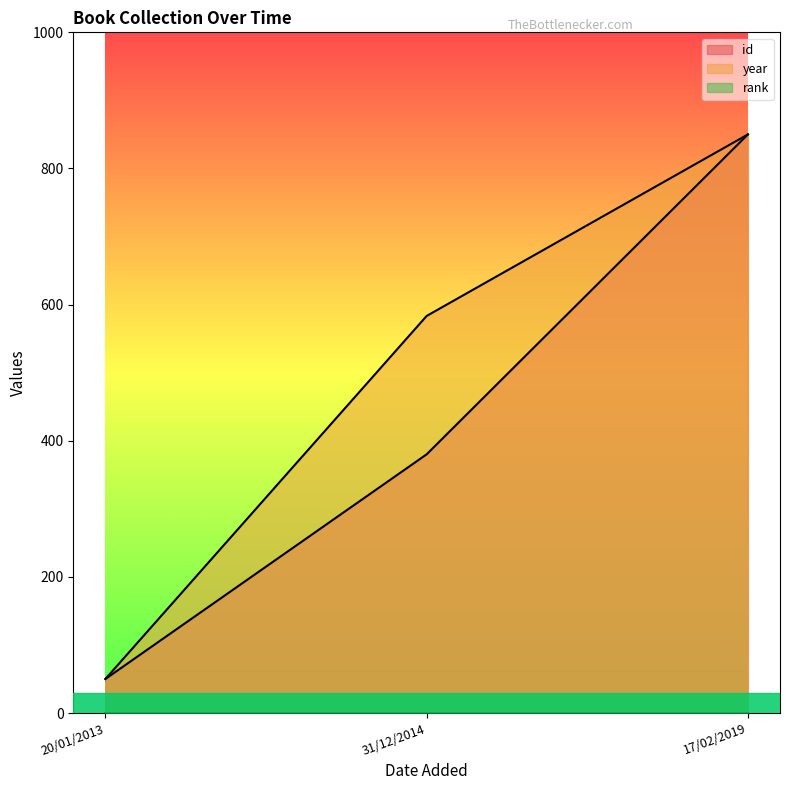

Is it true that year equals 79.2 at 20/01/2013?

False